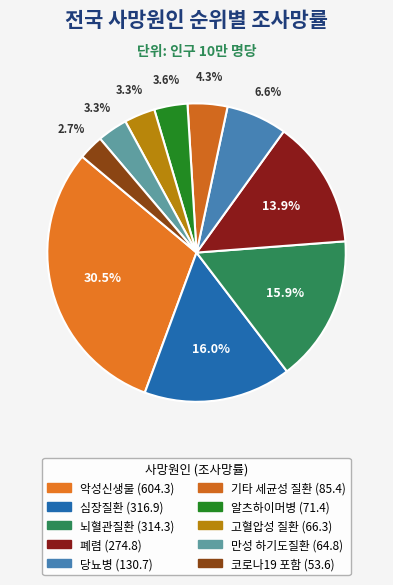

Count the number of slices in the pie.

10